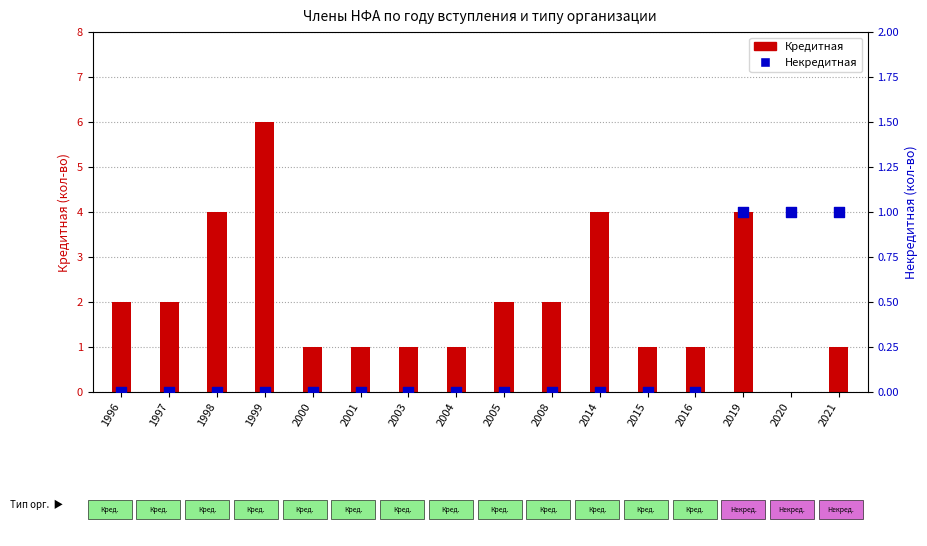

What are all the series names shown in the legend?

Кредитная, Некредитная